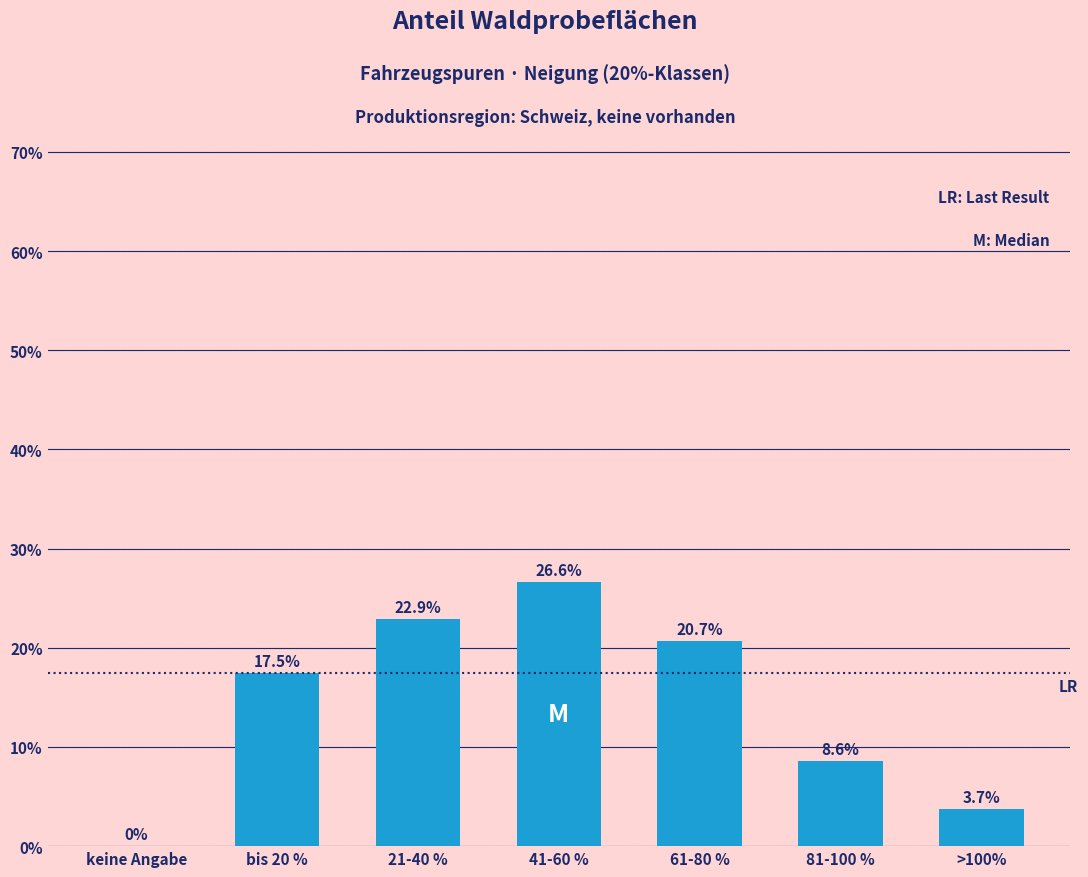

Reading left to right, extract all data points from this chart.

keine Angabe=0.0	bis 20 %=17.5	21-40 %=22.9	41-60 %=26.6	61-80 %=20.7	81-100 %=8.6	>100%=3.7